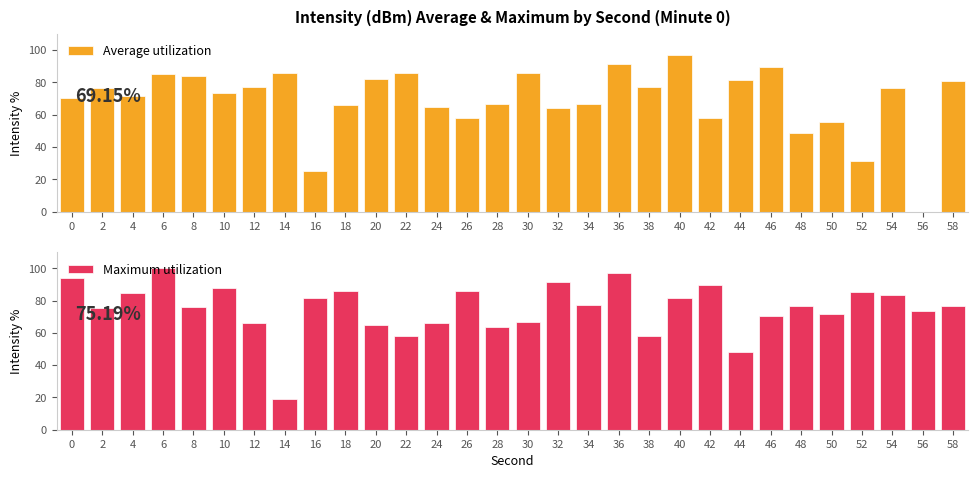

Between 14 and 58, which is larger?

14